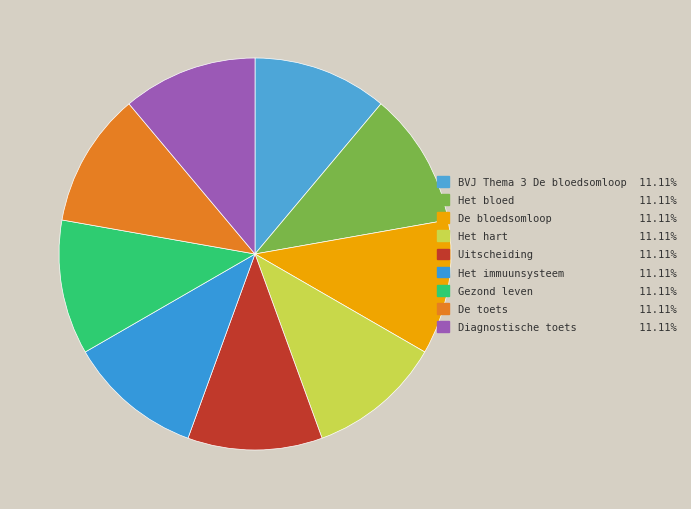

How many segments does this pie chart have?

9